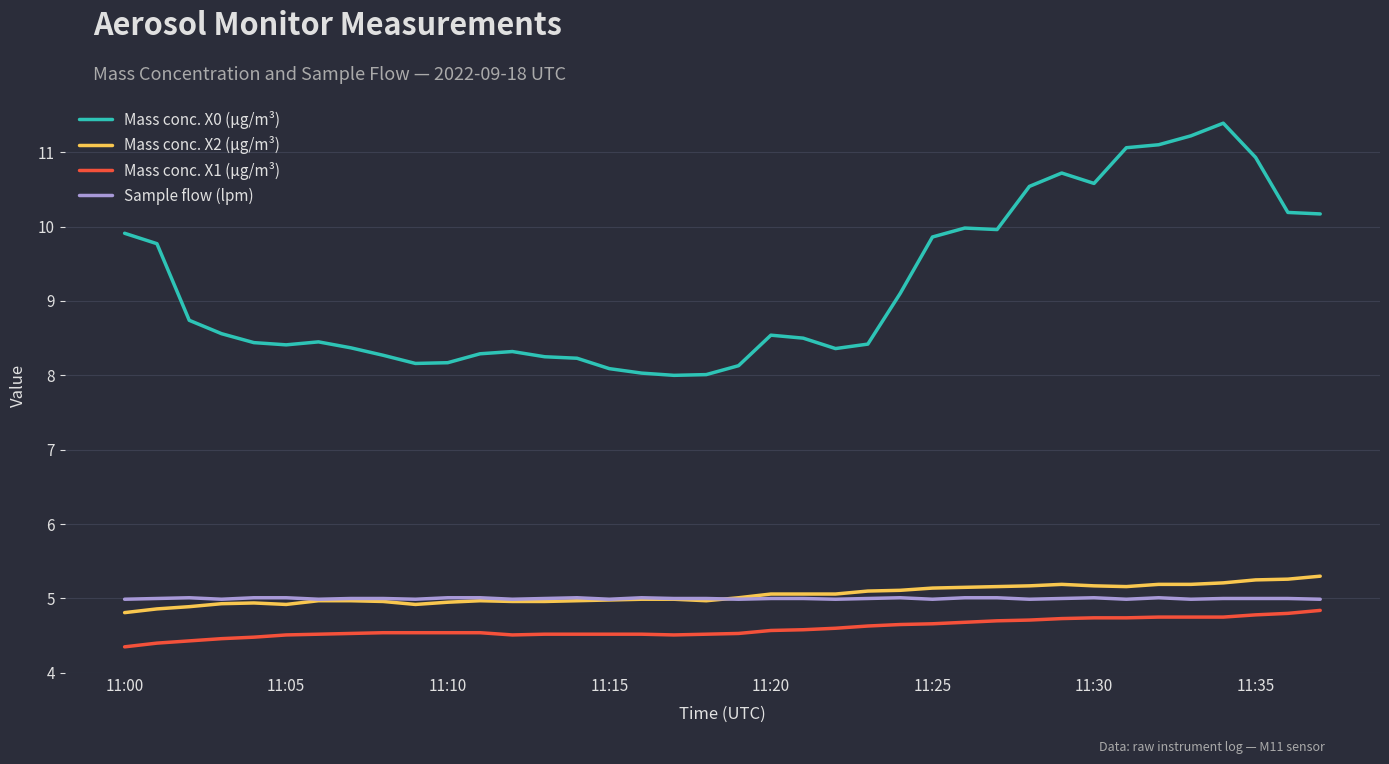

Which series has the largest range (max minus min)?

Mass conc. X0 (μg/m³)